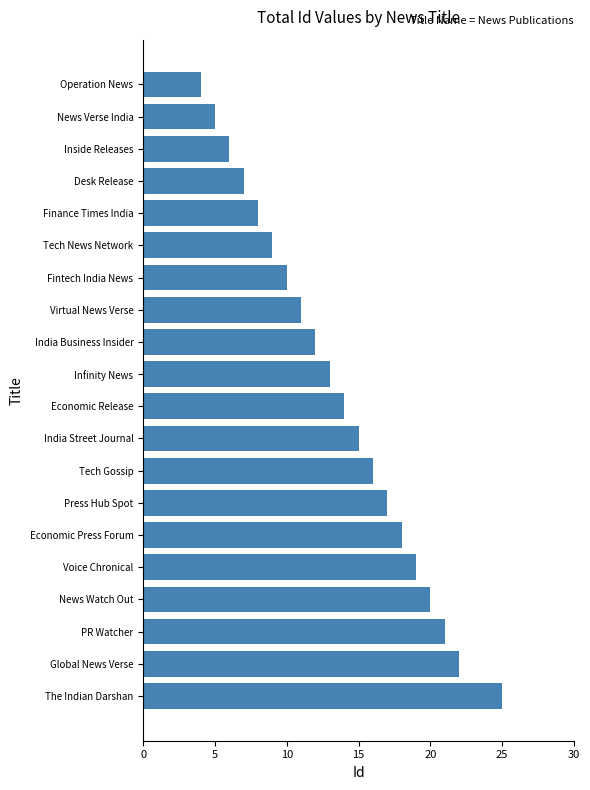

Approximately how many times larger is the value at PR Watcher compared to Voice Chronical?

1.1